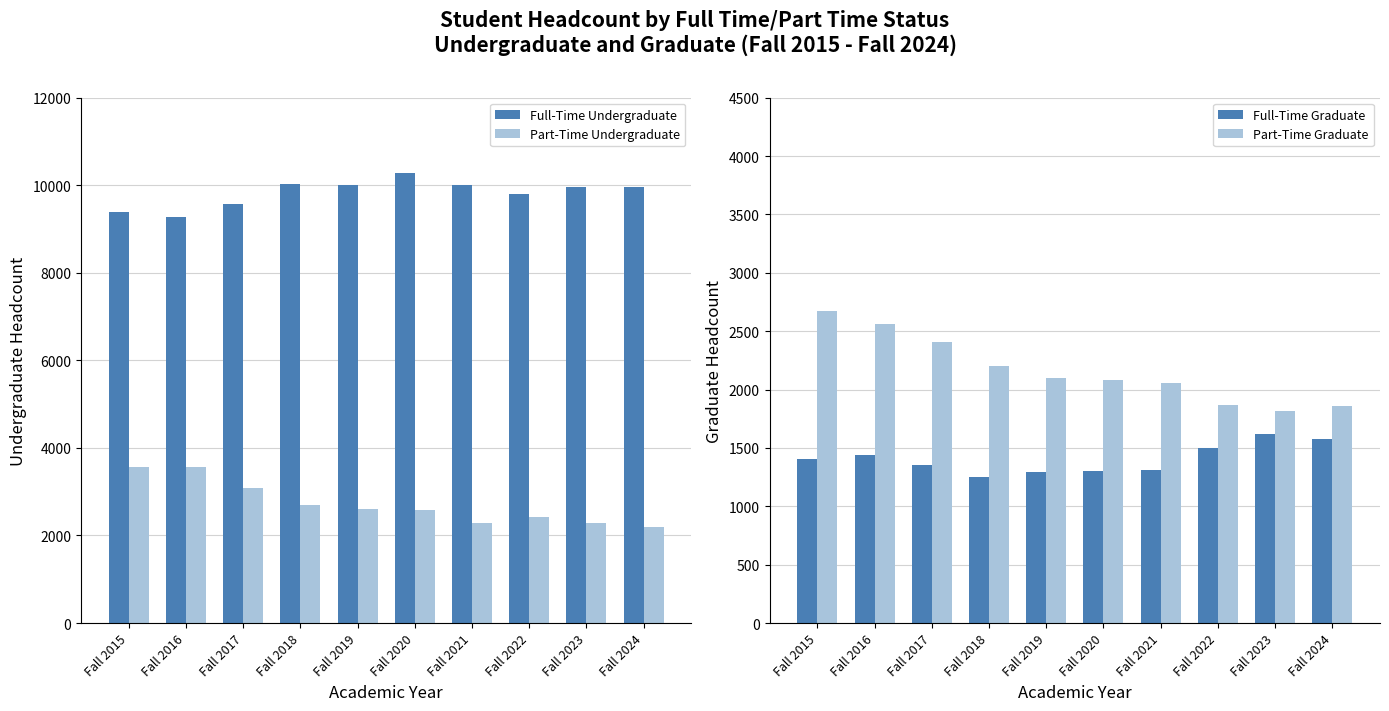

What is the value of the Part-Time Graduate bar at the 10th from the left?

1863